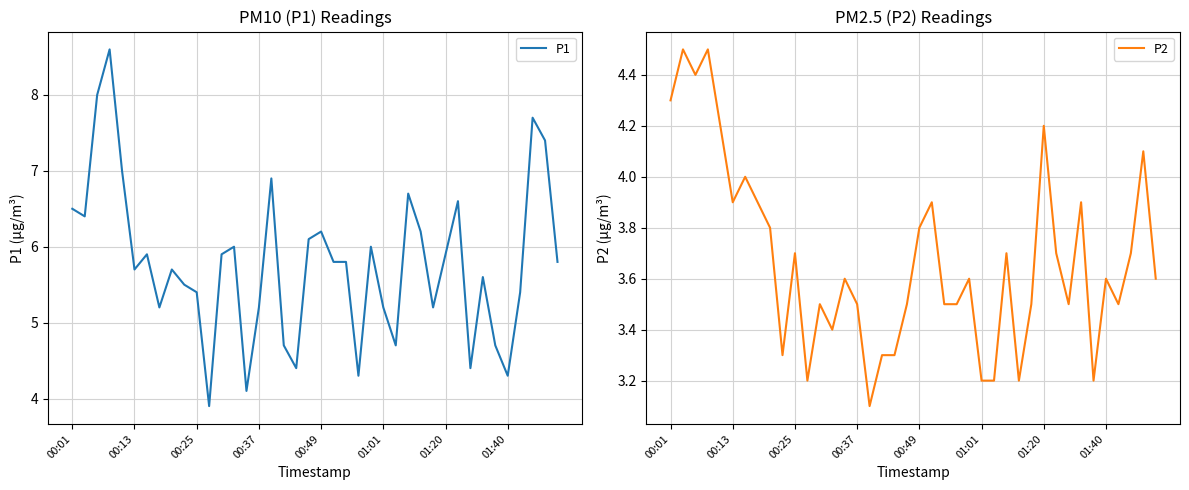

True or false: P1 and P2 cross at least once.

False